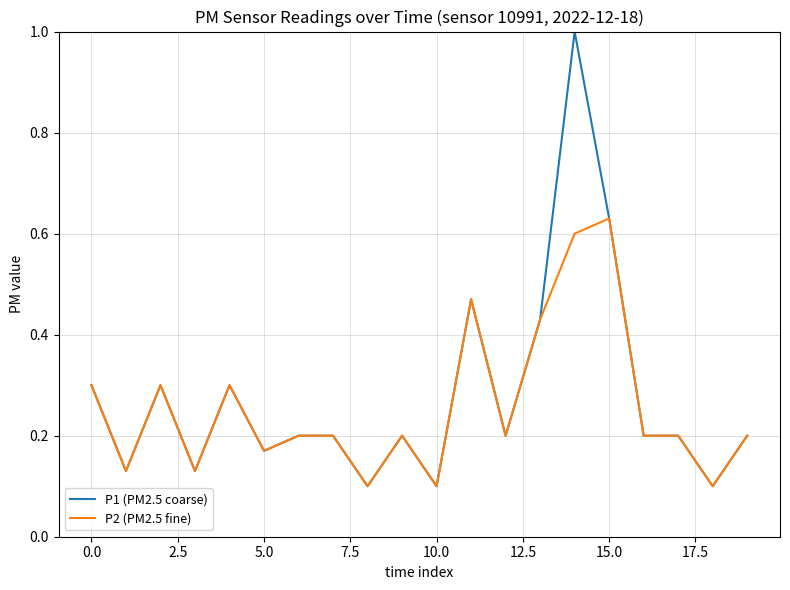

Which series has the widest spread of values?

P1 (PM2.5 coarse)